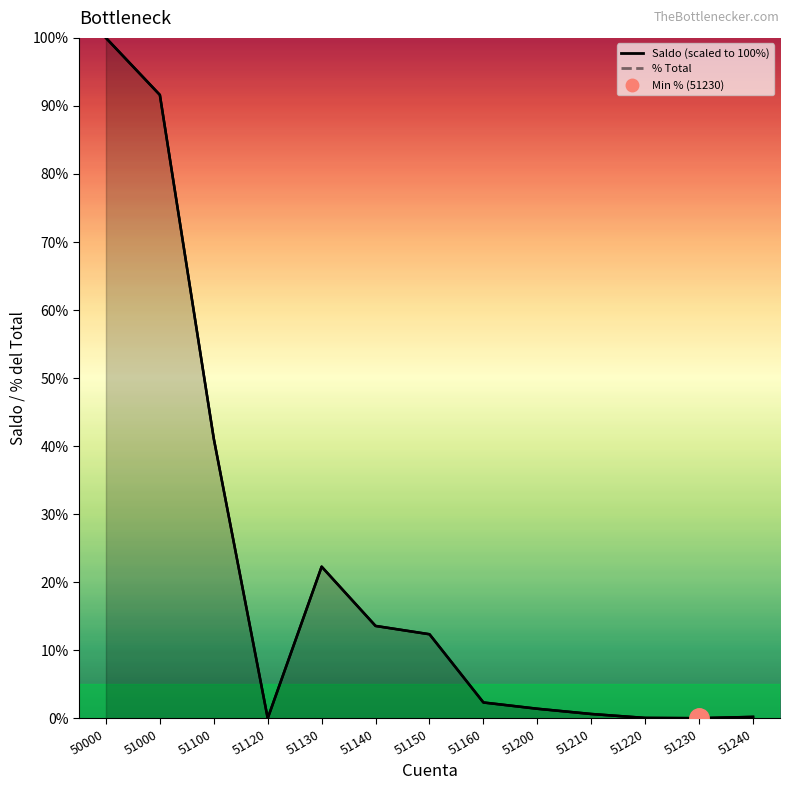

How many data points in % Total are above 2?

7